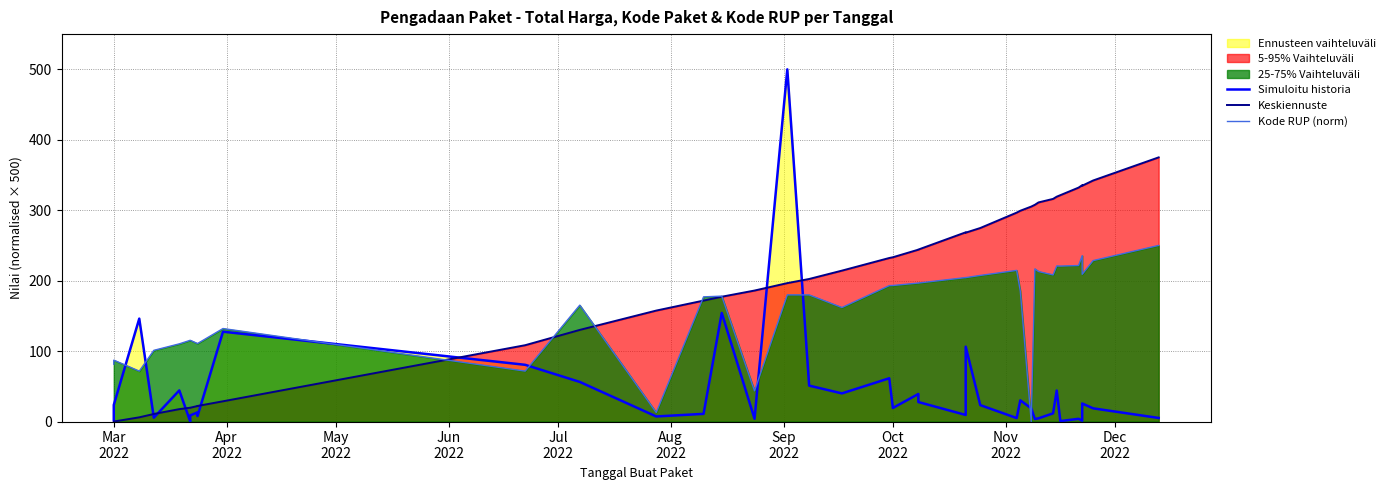

At how many categories does at least one series exceed 409?

1